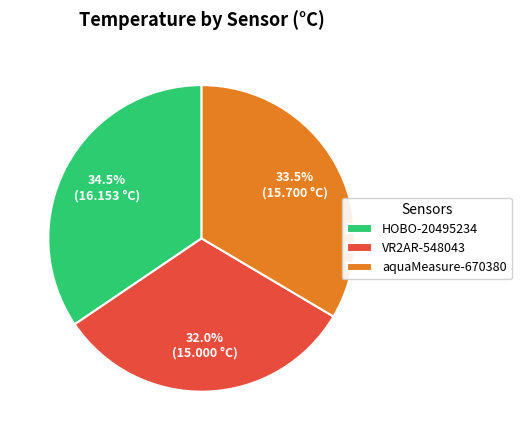

Do HOBO-20495234 and VR2AR-548043 together represent more than half of the pie?

Yes